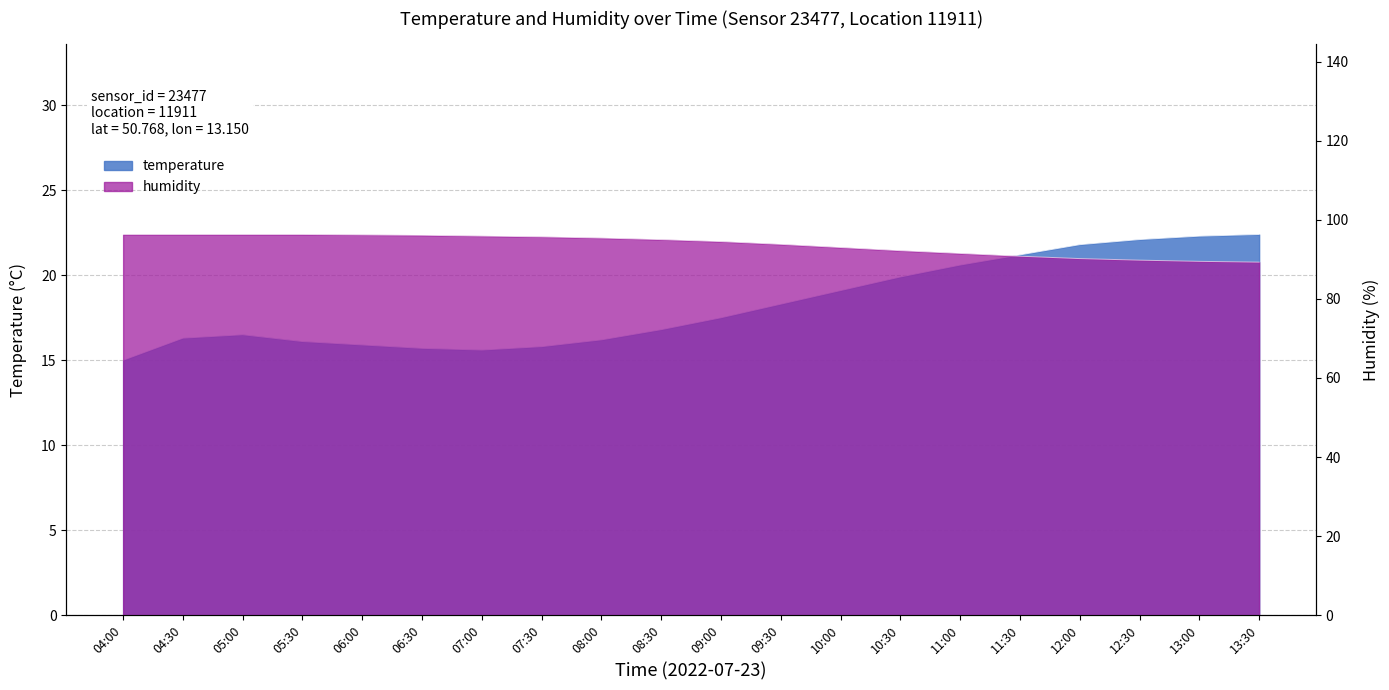

Reading left to right, what are all the values shown in this chart?

temperature: 04:00=15.0	04:30=16.3	05:00=16.5	05:30=16.1	06:00=15.9	06:30=15.7	07:00=15.6	07:30=15.8	08:00=16.2	08:30=16.8	09:00=17.5	09:30=18.3	10:00=19.1	10:30=19.9	11:00=20.6	11:30=21.2	12:00=21.8	12:30=22.1	13:00=22.3	13:30=22.4
humidity: 04:00=96.3	04:30=96.3	05:00=96.3	05:30=96.3	06:00=96.2	06:30=96.1	07:00=95.9	07:30=95.7	08:00=95.4	08:30=95.0	09:00=94.5	09:30=93.8	10:00=93.0	10:30=92.2	11:00=91.5	11:30=90.8	12:00=90.2	12:30=89.8	13:00=89.5	13:30=89.3